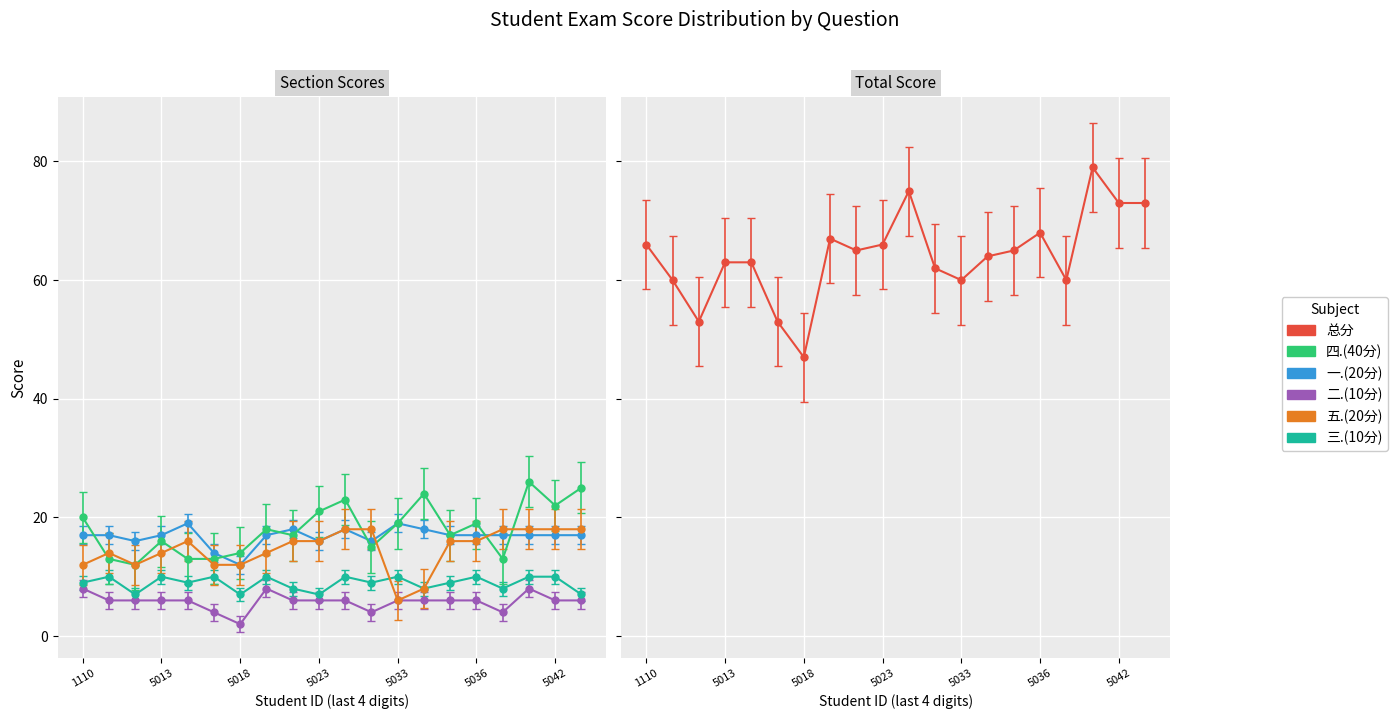

List the series in order of their peak value, lowest first.

二.(10分), 三.(10分), 五.(20分), 一.(20分), 四.(40分), 总分